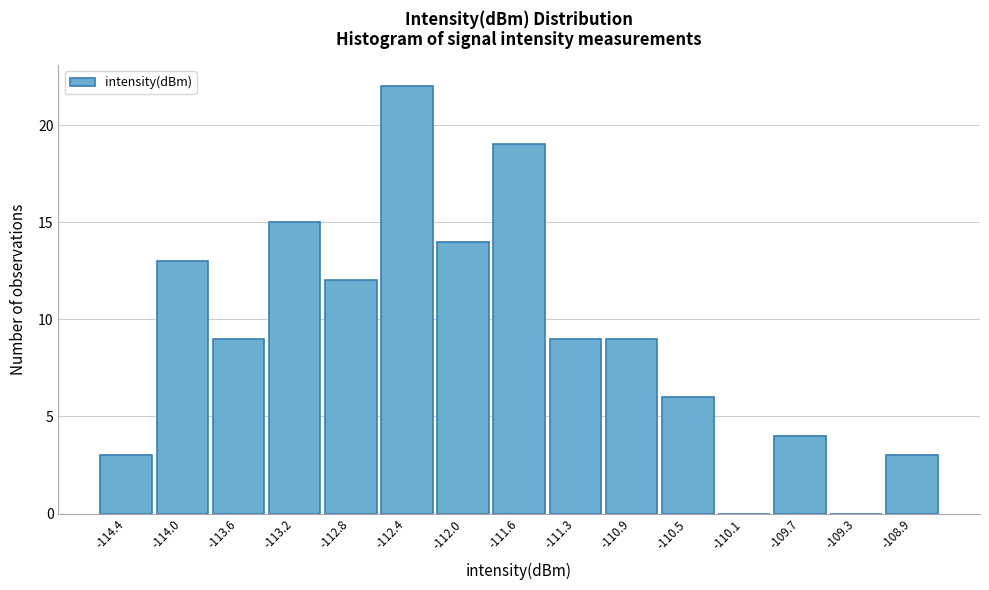

Reading left to right, list every bar in this chart as the range it spans on the x-axis followed by its height. Neither the bar edges nor the heights are printed on the chart, so give them approximately, as read against the axes.

-114.55 to -114.15: 3
-114.15 to -113.80: 13
-113.80 to -113.40: 9
-113.40 to -113.00: 15
-113.00 to -112.60: 12
-112.60 to -112.25: 22
-112.25 to -111.85: 14
-111.85 to -111.45: 19
-111.45 to -111.05: 9
-111.05 to -110.65: 9
-110.65 to -110.30: 6
-110.30 to -109.90: 0
-109.90 to -109.50: 4
-109.50 to -109.10: 0
-109.10 to -108.70: 3